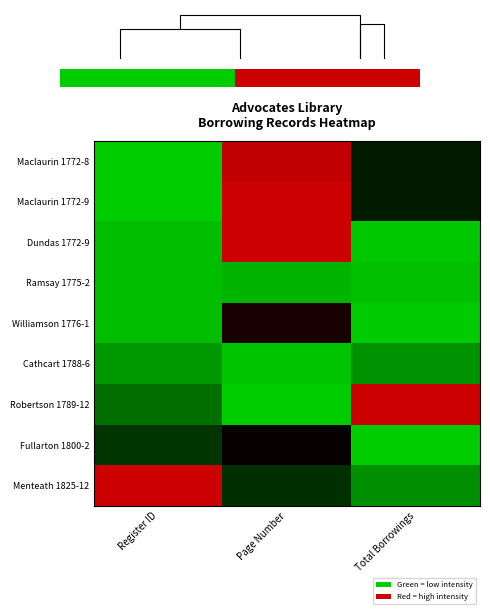

The value of Cathcart 1788-6 at Register ID is 0.2. True or false?

False